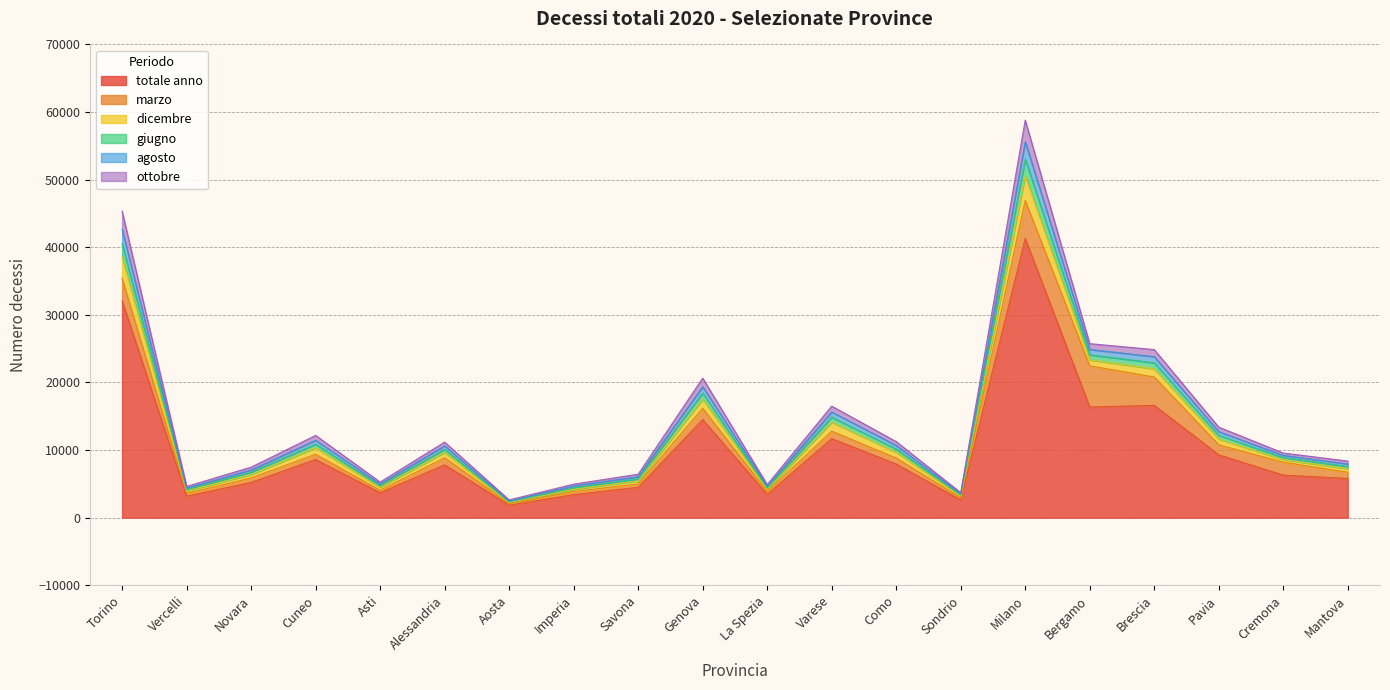

What is the minimum value for totale anno?

1849